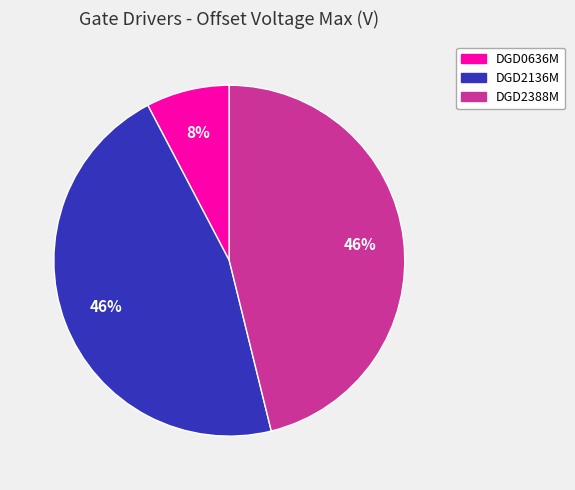

Is it true that DGD0636M is 8% of the pie?

True